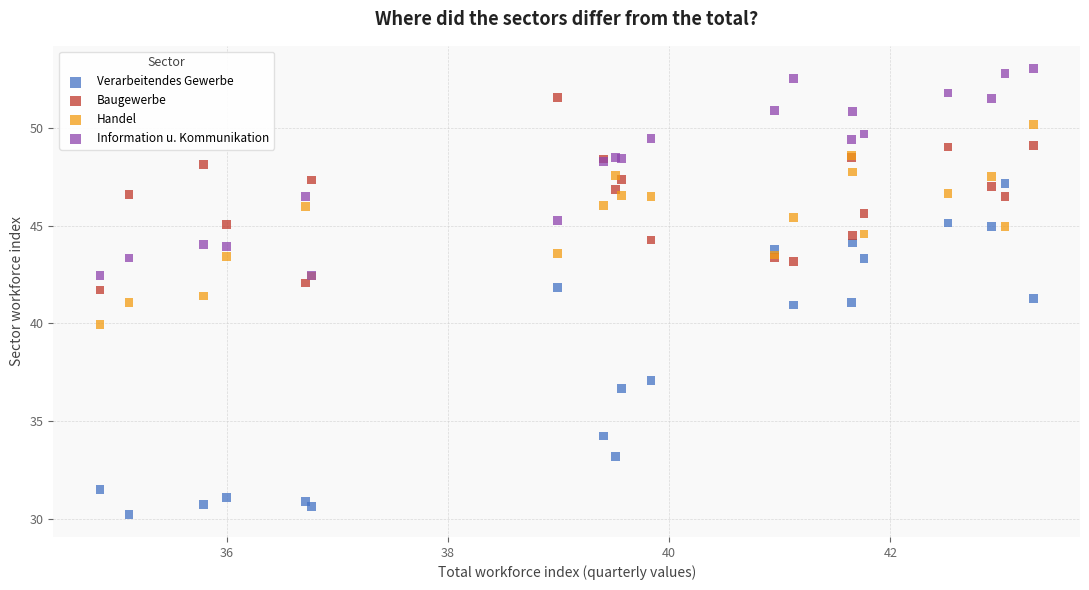

In the Verarbeitendes Gewerbe series, what Y value is closest to 38?

37.1